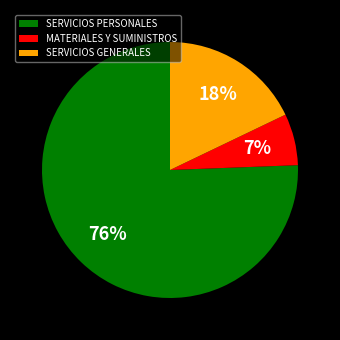

Does SERVICIOS GENERALES represent more than half of the total?

No